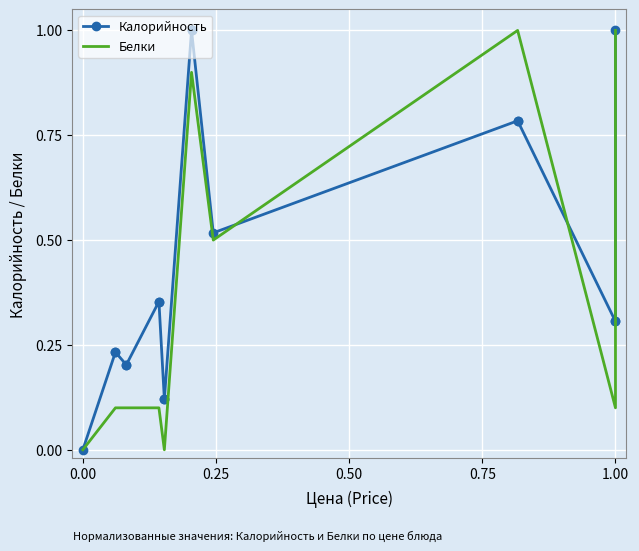

Which series has the largest total across all categories?

Калорийность